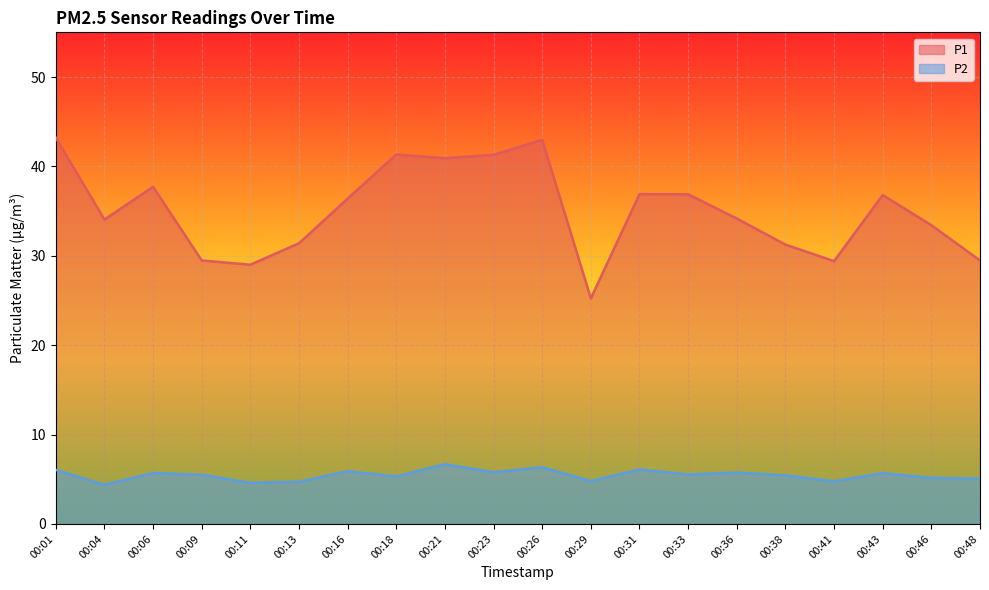

Reading right to left, transcribe all the data shown in this chart.

P1: 00:48=29.5	00:46=33.4	00:43=36.8	00:41=29.4	00:38=31.2	00:36=34.2	00:33=36.9	00:31=36.9	00:29=25.2	00:26=43.0	00:23=41.3	00:21=40.9	00:18=41.3	00:16=36.4	00:13=31.4	00:11=29.0	00:09=29.5	00:06=37.7	00:04=34.0	00:01=43.2
P2: 00:48=5.1	00:46=5.2	00:43=5.7	00:41=4.8	00:38=5.4	00:36=5.8	00:33=5.5	00:31=6.1	00:29=4.8	00:26=6.3	00:23=5.8	00:21=6.7	00:18=5.3	00:16=5.9	00:13=4.7	00:11=4.6	00:09=5.5	00:06=5.7	00:04=4.4	00:01=6.0